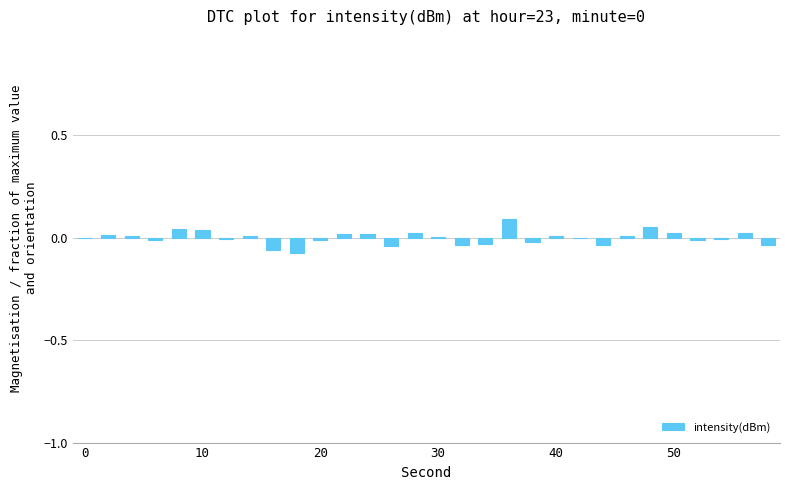

True or false: the data shows 0.0 at 30.

True